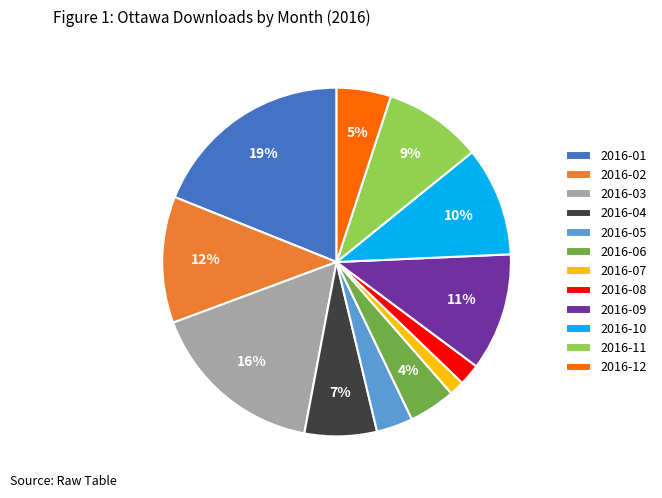

Is 2016-08 the majority of the pie?

No